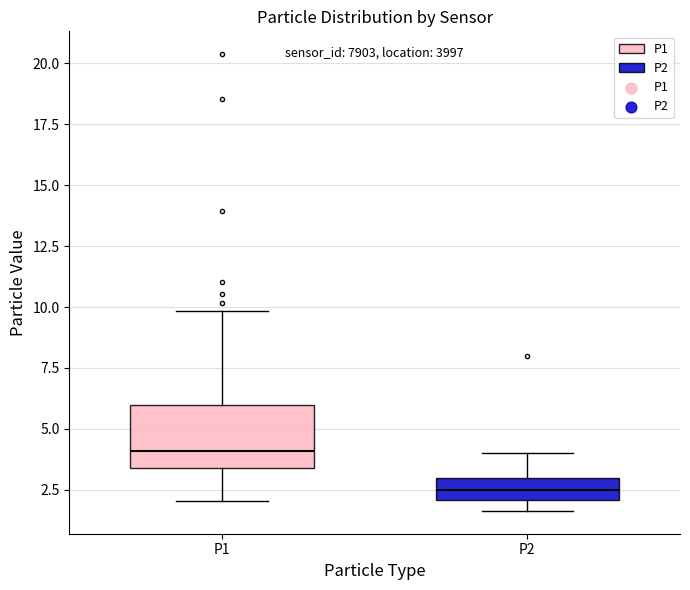

Where is the upper edge of the box for P2 on the y-axis? The values are not printed on the chart, so give them approximately, as read against the axis.

3.0